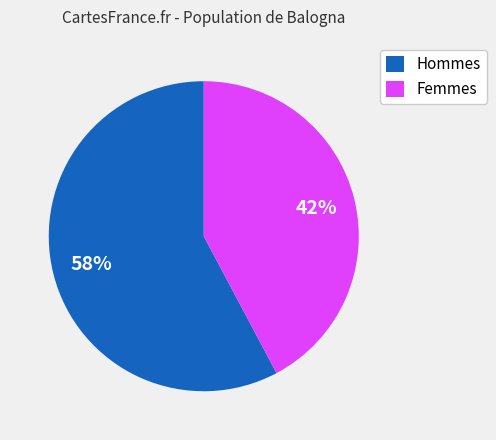

Rank the categories by value from highest to lowest.

Hommes, Femmes